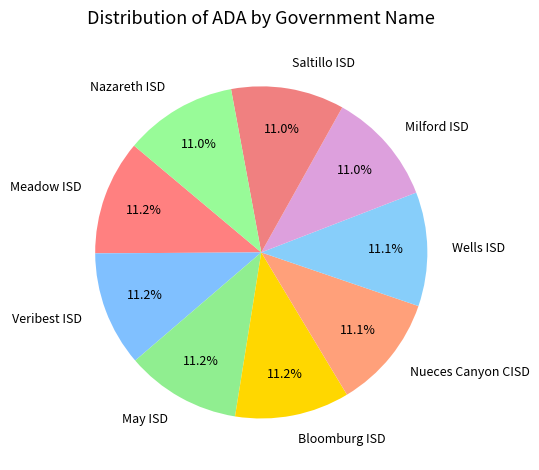

Is Meadow ISD the majority of the pie?

No